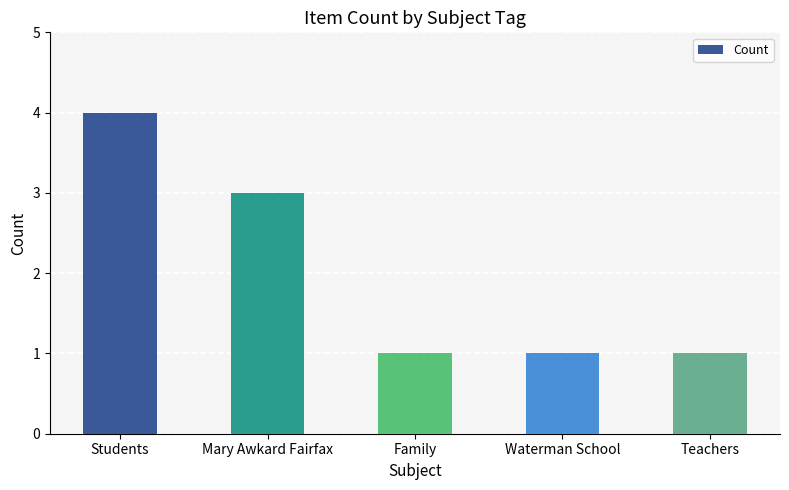

What position from the left is Teachers?

5